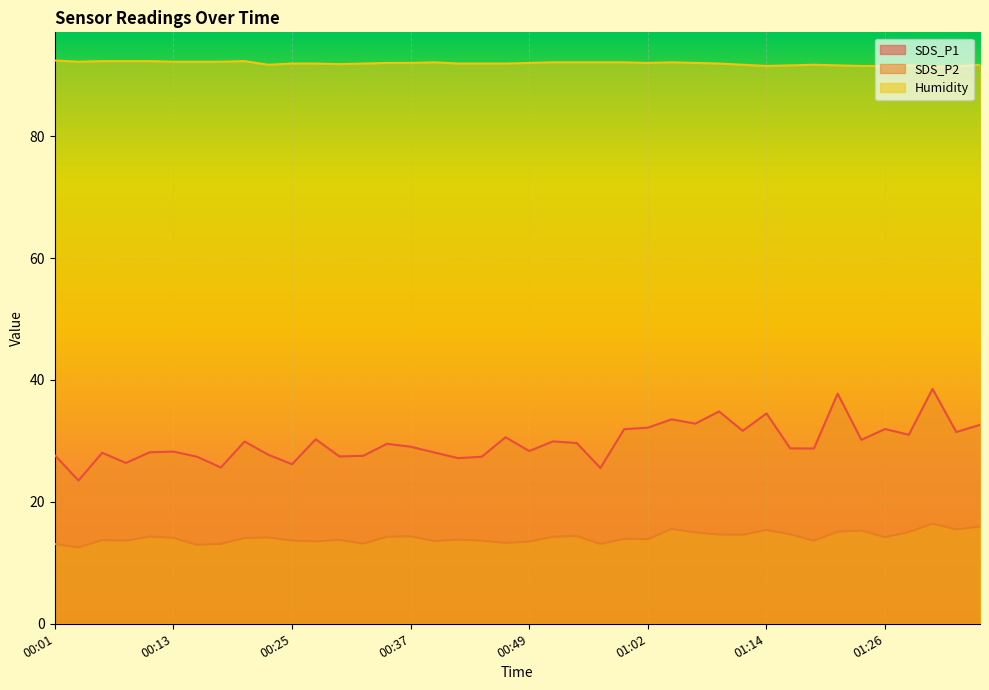

What is the total value across all series at 00:18?

130.9